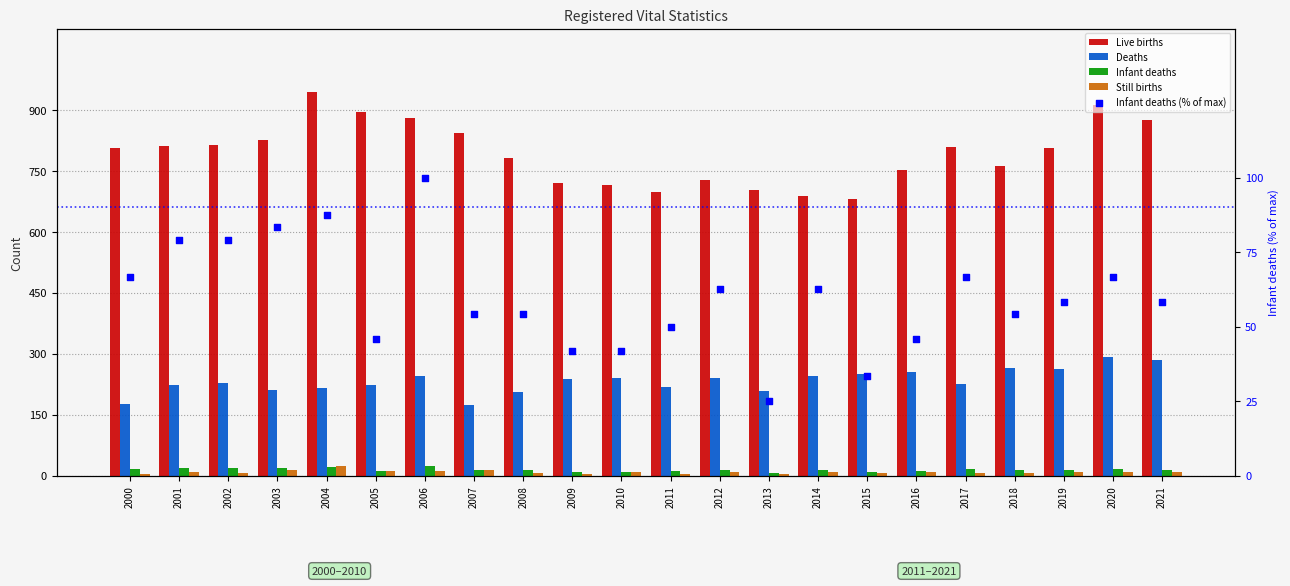

Which series contains the highest Y value?

Live births